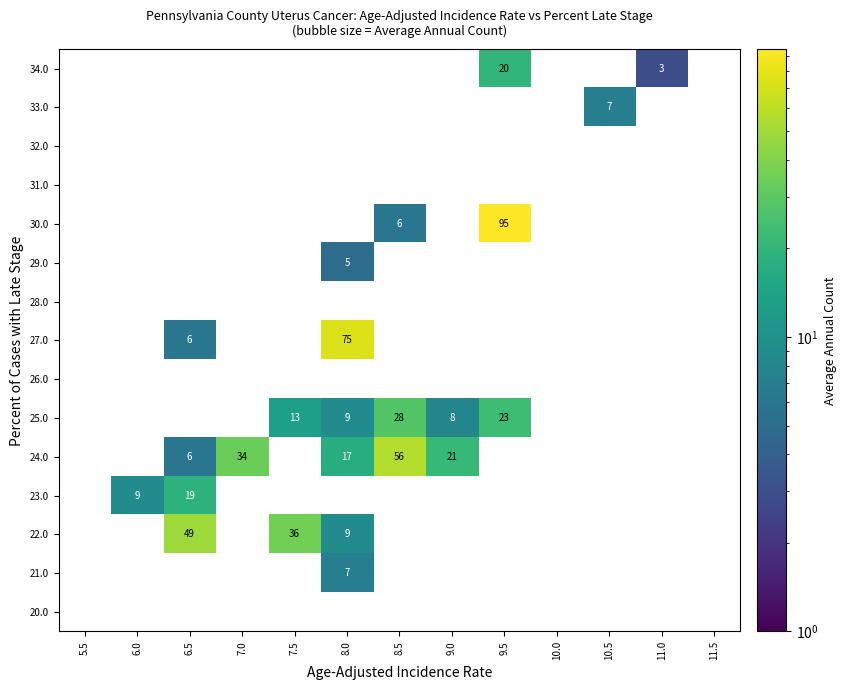

List the series in order of their peak value, highest first.

30.0, 27.0, 24.0, 22.0, 25.0, 34.0, 23.0, 21.0, 33.0, 29.0, 20.0, 26.0, 28.0, 31.0, 32.0